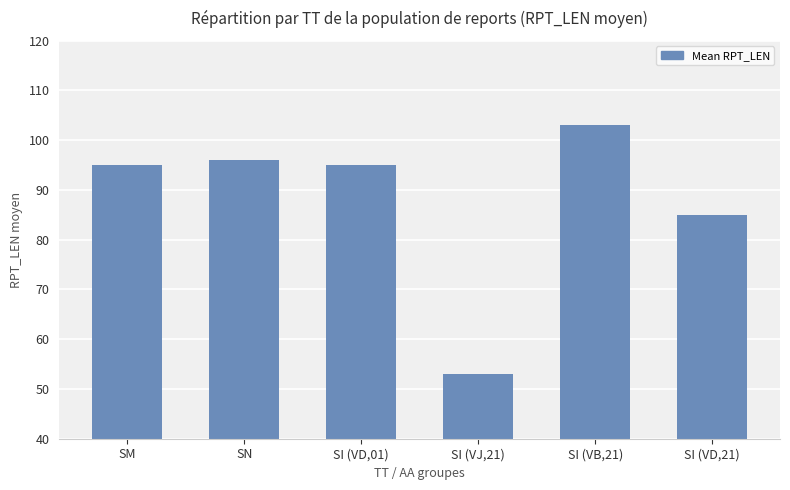

What is the change in value from SM to SN?

+1